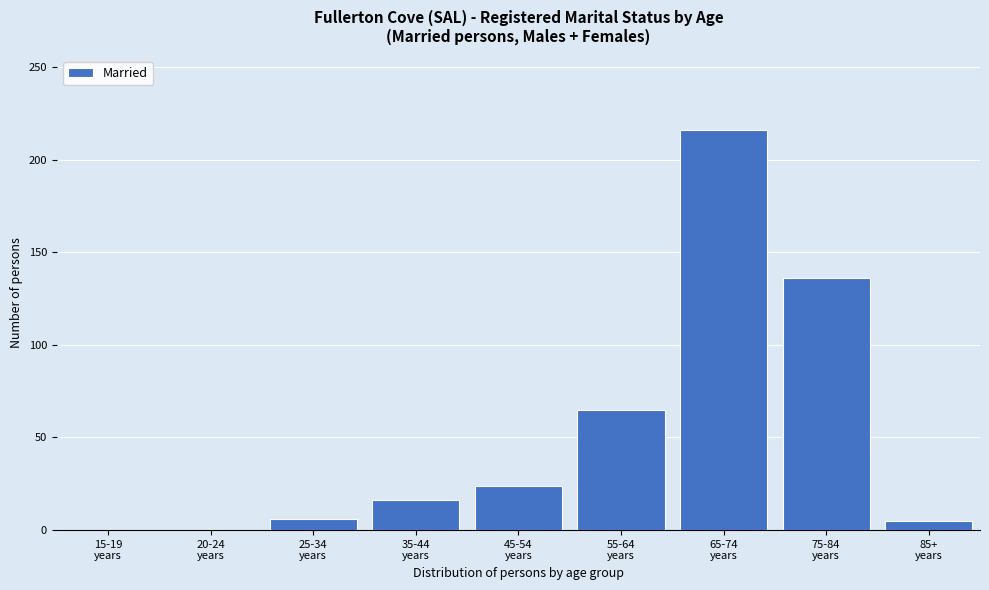

What is the maximum value shown in the chart?

216